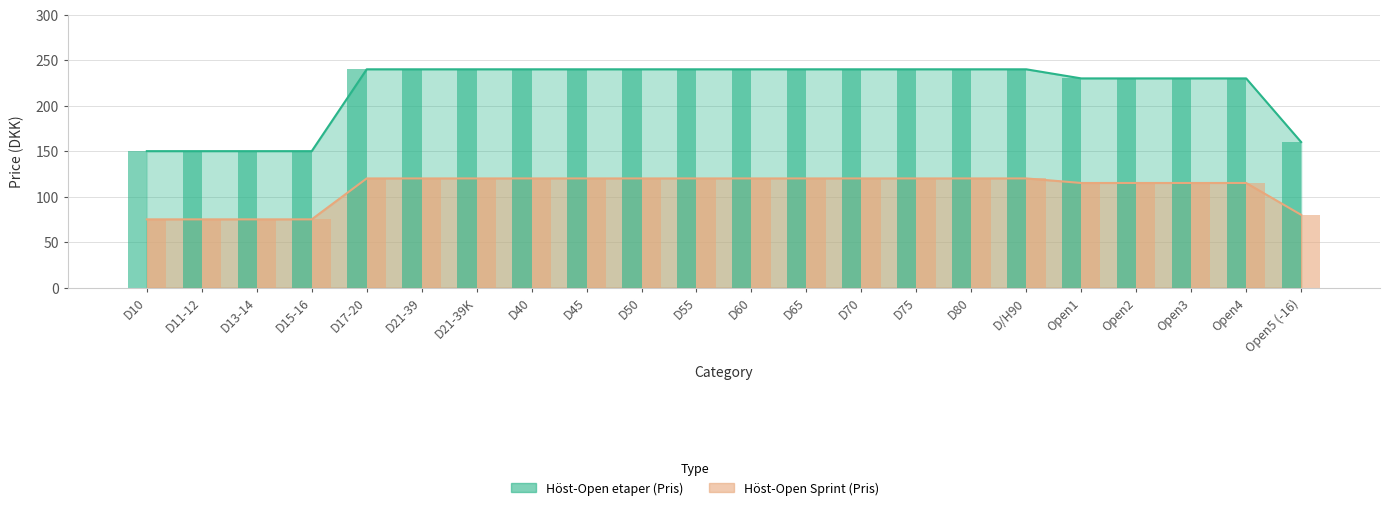

Which category has the lowest value in the Höst-Open Sprint (Pris) series?

D10